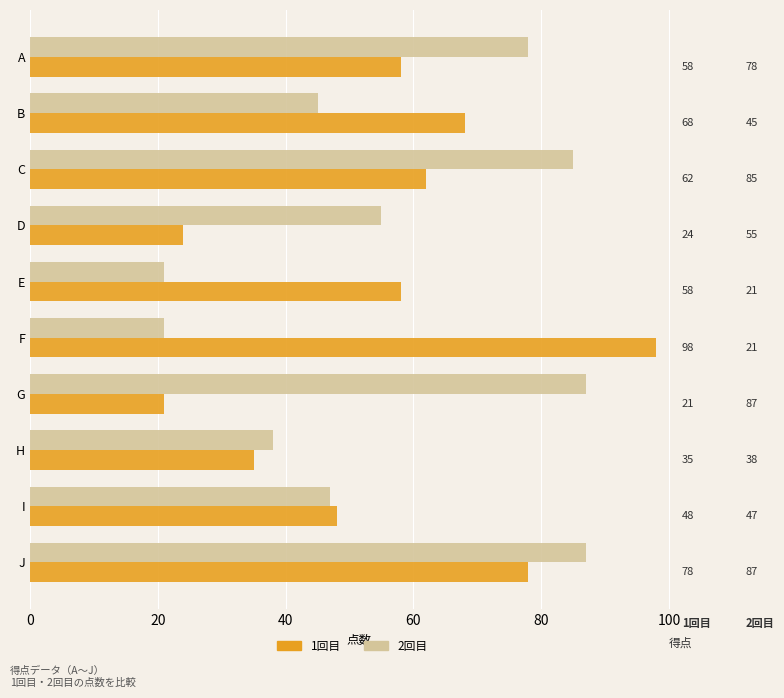

What value does the 2回目 series have at B, to the nearest 5?

45